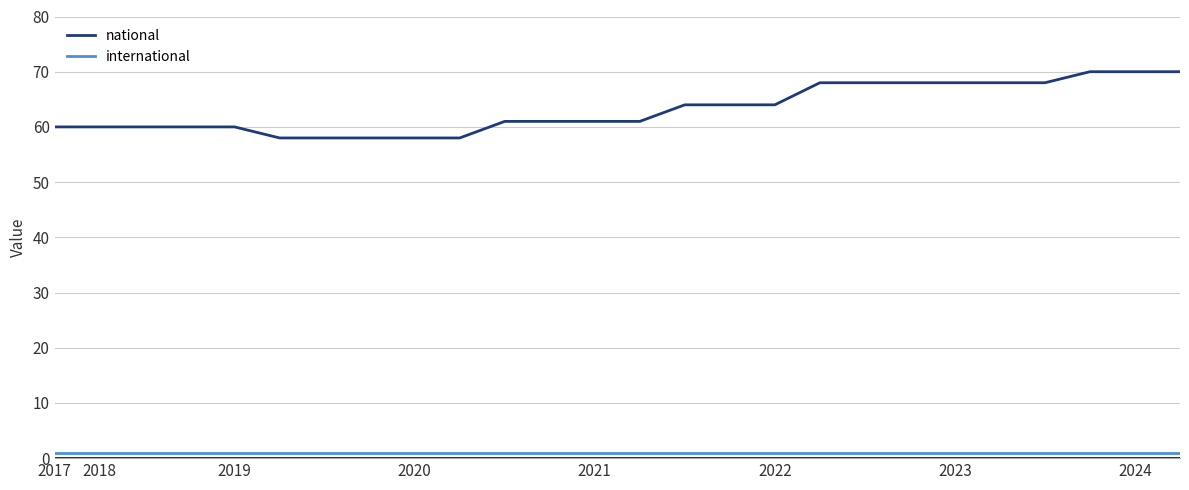

True or false: national and international intersect in this chart.

False